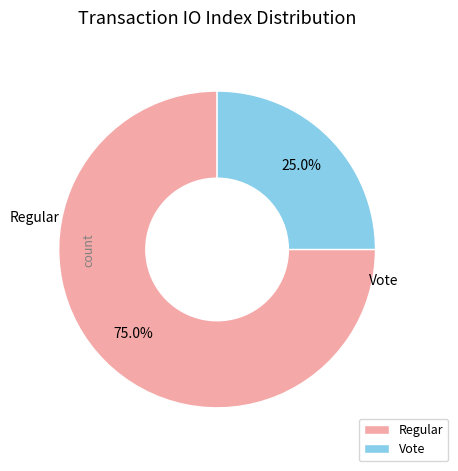

Does any single category account for the majority?

Yes